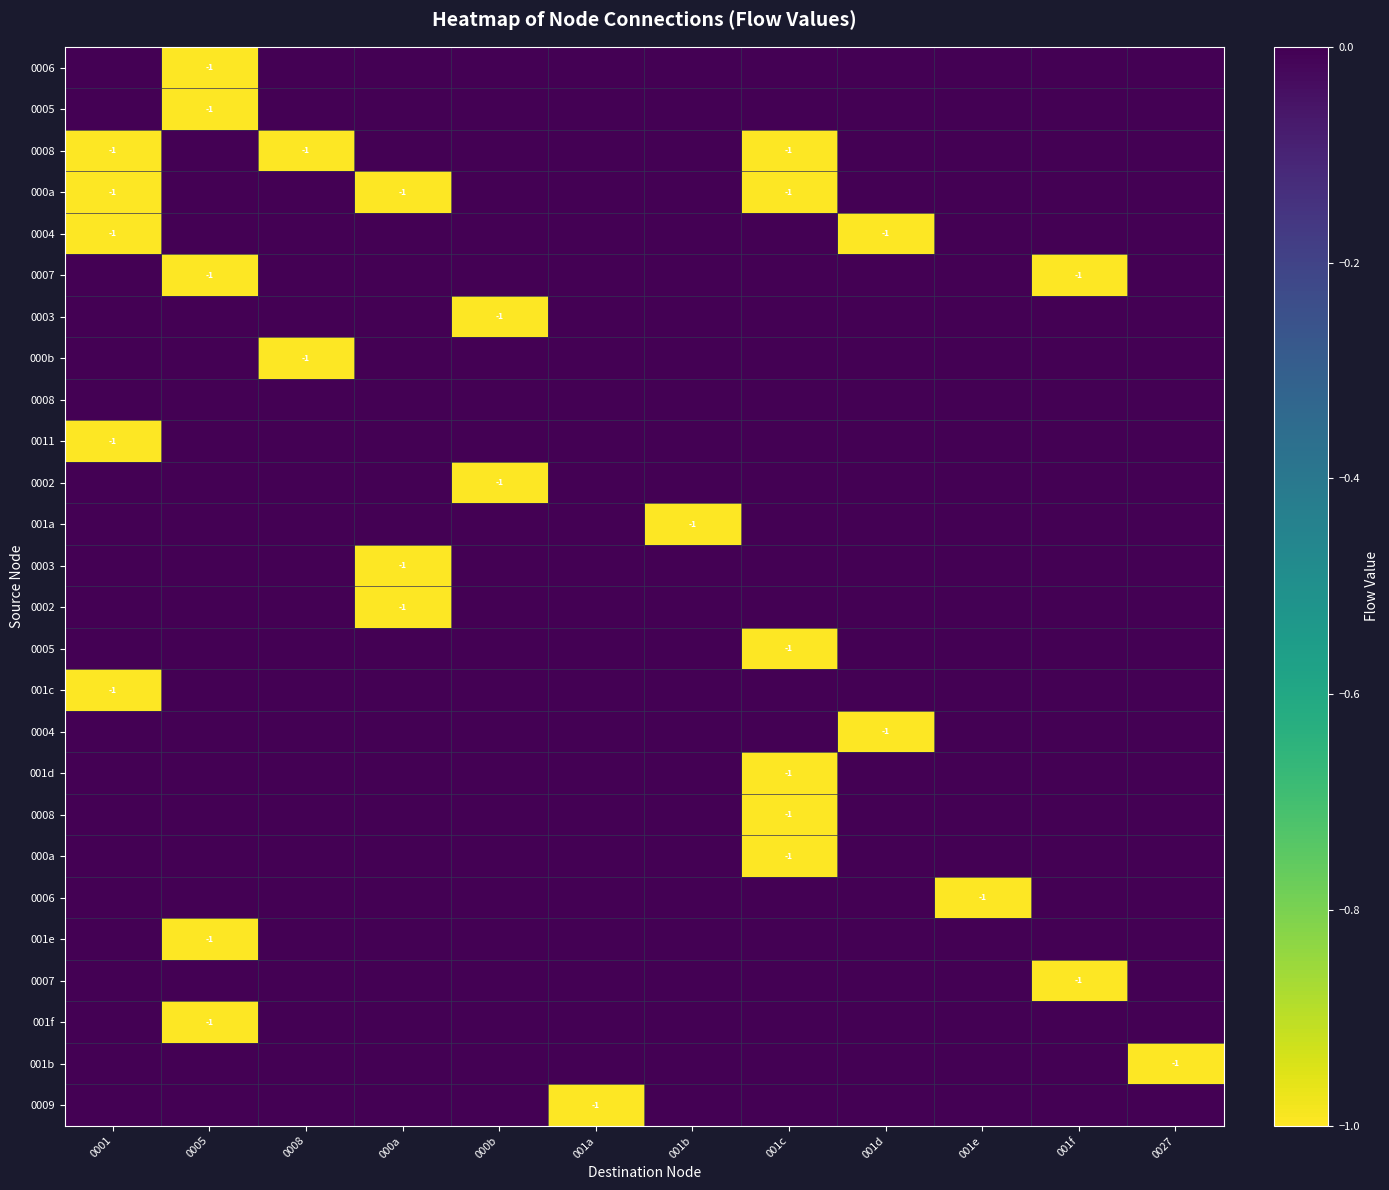

At which category is the sum across all series the highest?

001a